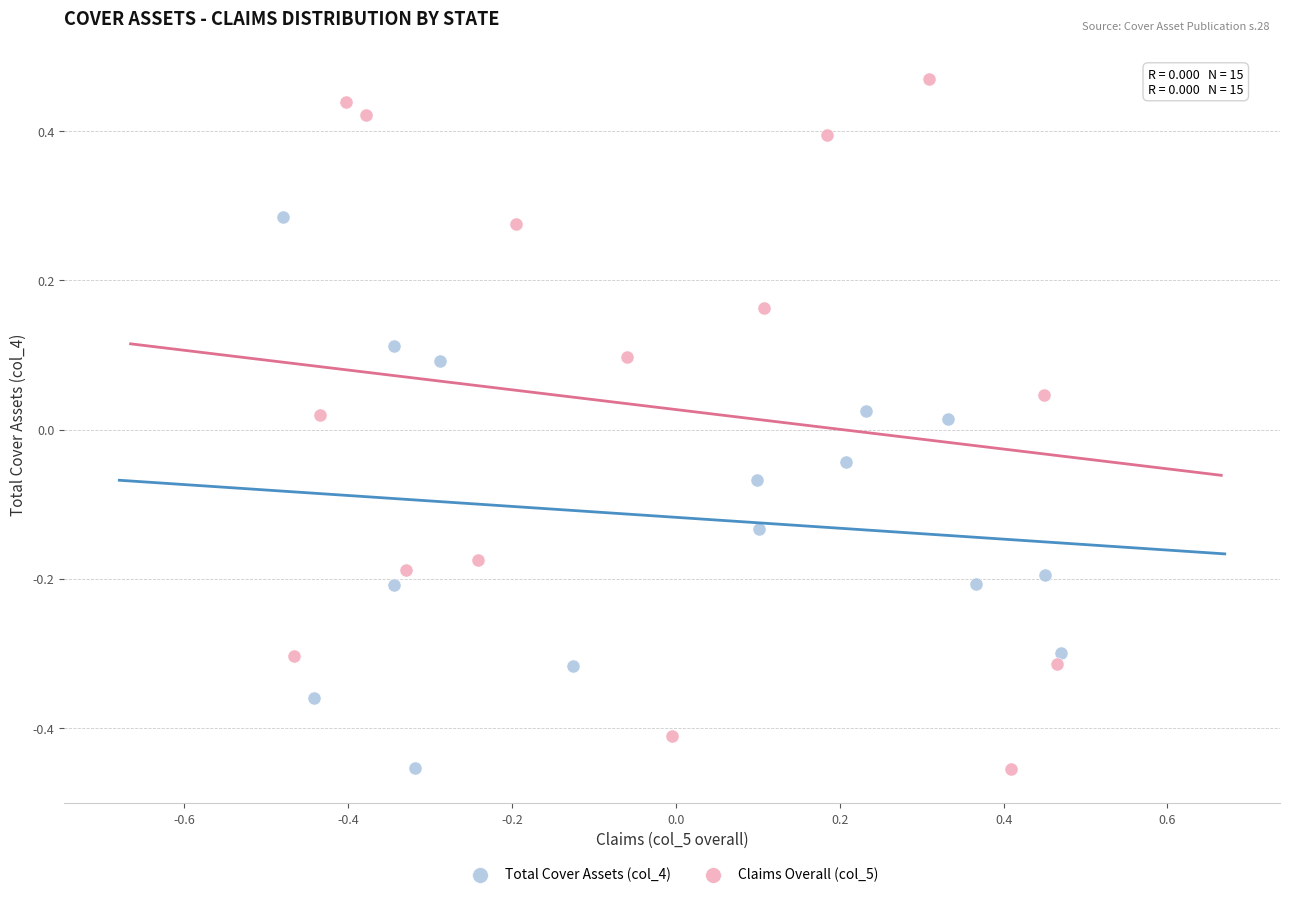

Which series reaches the maximum Y coordinate?

Claims Overall (col_5)